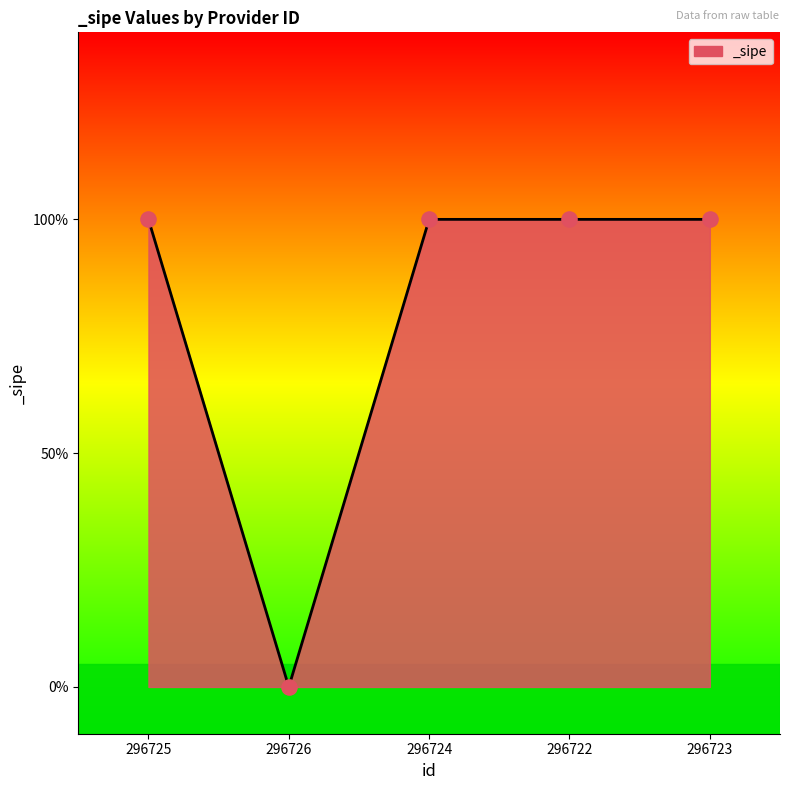

Which has a higher value, 296722 or 296723?

296722